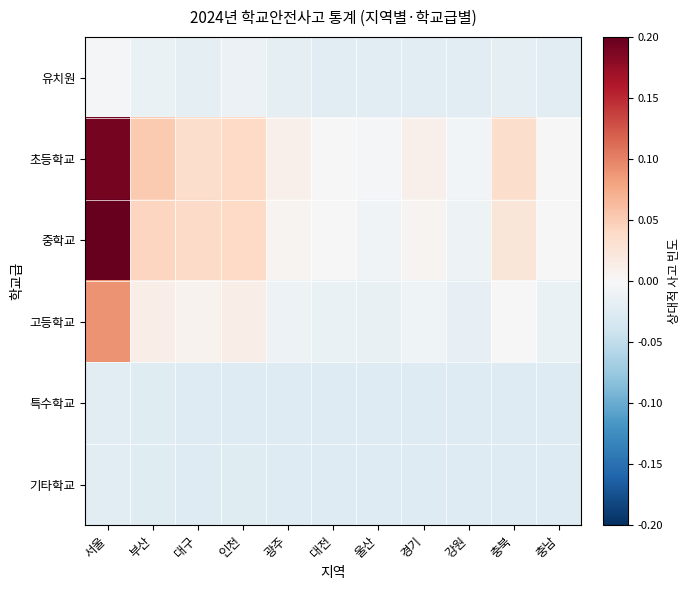

Rank the series by their maximum value, from highest to lowest.

중학교, 초등학교, 고등학교, 유치원, 기타학교, 특수학교